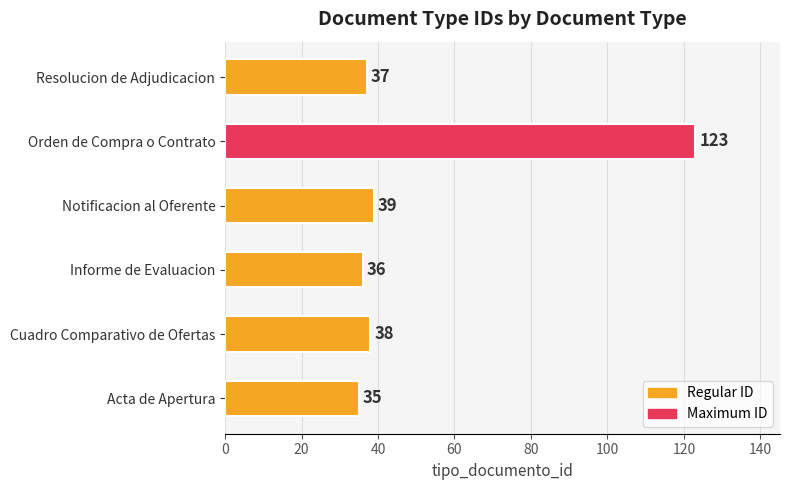

List the labels in order of value, smallest first.

Acta de Apertura, Informe de Evaluacion, Resolucion de Adjudicacion, Cuadro Comparativo de Ofertas, Notificacion al Oferente, Orden de Compra o Contrato